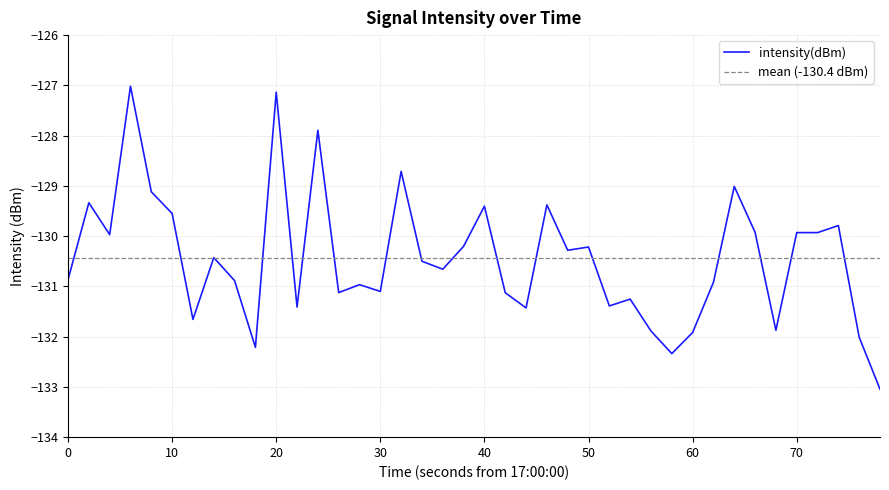

How many distinct data groups are displayed?

1